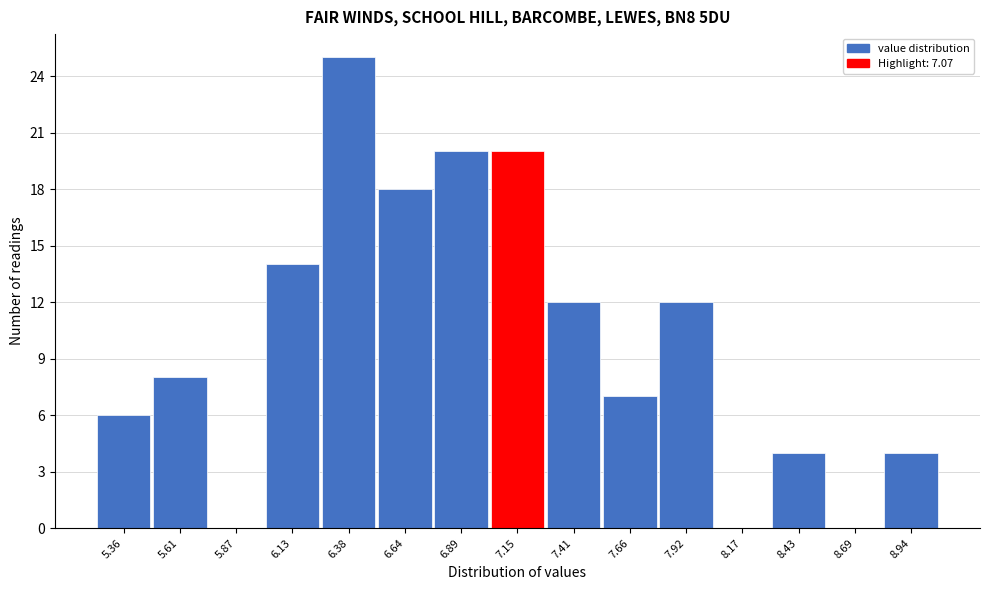

What is the height of the bar covering 7.30 to 7.55 on the x-axis? Neither the bar edges nor the heights are printed on the chart, so give them approximately, as read against the axes.

12